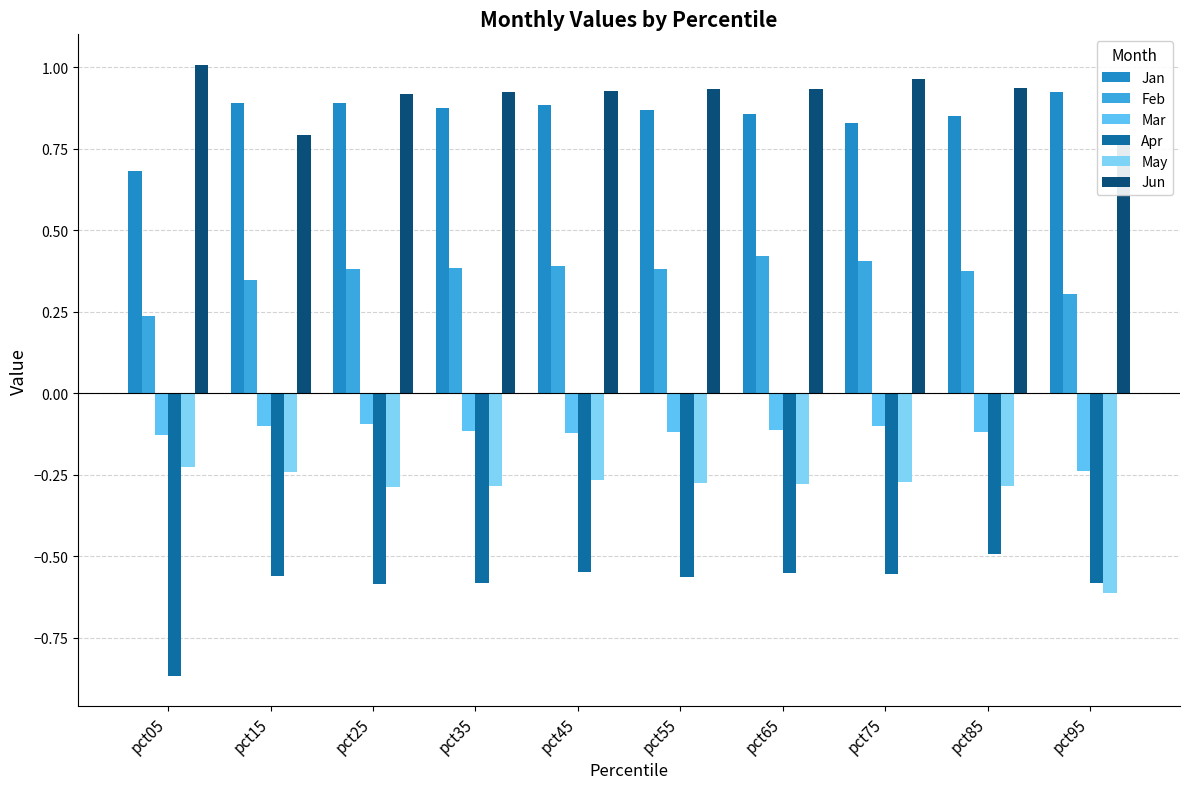

At which label is Jan closest to 0?

pct05